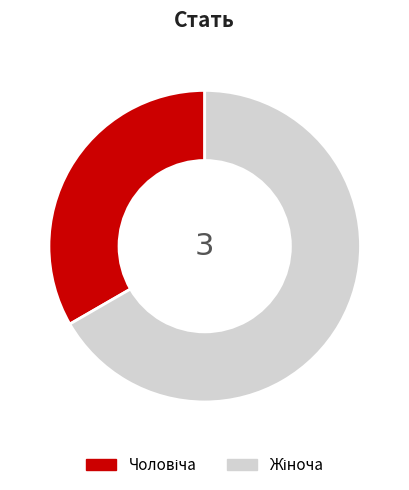

Does any single category account for the majority?

Yes